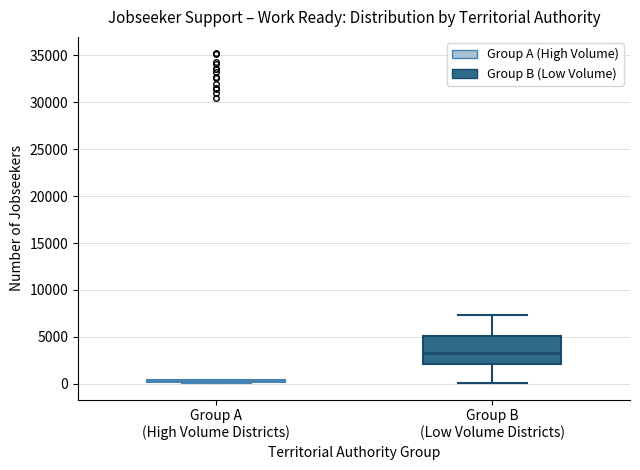

Where does the median line of the box for Group B (Low Volume Districts) sit on the y-axis? The values are not printed on the chart, so give them approximately, as read against the axis.

3000